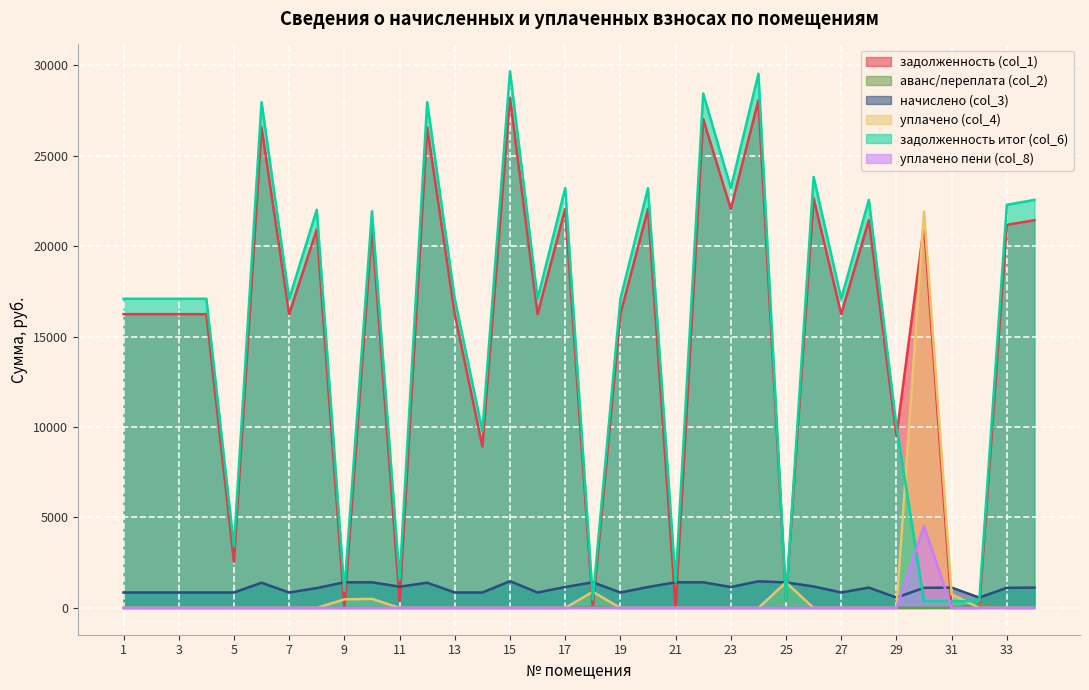

Reading left to right, extract all data points from this chart.

задолженность (col_1): 1=16242.0	2=16242.0	3=16242.0	4=16242.0	5=2551.5	6=26572.0	7=16242.0	8=20919.7	9=0.0	10=21014.6	11=391.2	12=26572.0	13=16242.0	14=8923.2	15=28196.2	16=16242.0	17=22056.6	18=0.0	19=16242.0	20=22056.6	21=1.0	22=27026.6	23=22056.6	24=28066.2	25=466.8	26=22641.4	27=16242.0	28=21439.4	29=9488.6	30=21179.5	31=0.0	32=0.0	33=21179.5	34=21439.4
аванс/переплата (col_2): 1=0.0	2=0.0	3=0.0	4=0.0	5=0.0	6=0.0	7=0.0	8=0.0	9=0.9	10=0.0	11=0.0	12=0.0	13=0.0	14=0.0	15=0.0	16=0.0	17=0.0	18=52.8	19=0.0	20=0.0	21=0.0	22=0.0	23=0.0	24=0.0	25=0.0	26=0.0	27=0.0	28=0.0	29=0.0	30=0.0	31=3.0	32=191.4	33=0.0	34=0.0
начислено (col_3): 1=850.5	2=850.5	3=850.5	4=850.5	5=850.5	6=1391.4	7=850.5	8=1095.5	9=1415.2	10=1415.2	11=1173.7	12=1391.4	13=850.5	14=850.5	15=1476.5	16=850.5	17=1155.0	18=1415.2	19=850.5	20=1155.0	21=1415.2	22=1415.2	23=1155.0	24=1469.7	25=1408.4	26=1185.6	27=850.5	28=1122.7	29=569.9	30=1109.0	31=1122.7	32=569.9	33=1109.0	34=1122.7
уплачено (col_4): 1=0.0	2=0.0	3=0.0	4=0.0	5=0.0	6=0.0	7=0.0	8=0.0	9=472.0	10=500.0	11=0.0	12=0.0	13=0.0	14=0.0	15=0.0	16=0.0	17=0.0	18=891.0	19=0.0	20=0.0	21=0.0	22=0.0	23=0.0	24=0.0	25=1410.0	26=0.0	27=0.0	28=0.0	29=0.0	30=21918.9	31=745.0	32=0.0	33=0.0	34=0.0
задолженность итог (col_6): 1=17092.5	2=17092.5	3=17092.5	4=17092.5	5=3402.0	6=27963.4	7=17092.5	8=22015.2	9=942.4	10=21929.9	11=1564.9	12=27963.4	13=17092.5	14=9773.7	15=29672.6	16=17092.5	17=23211.6	18=471.4	19=17092.5	20=23211.6	21=1416.3	22=28441.9	23=23211.6	24=29535.9	25=465.2	26=23827.0	27=17092.5	28=22562.1	29=10058.5	30=369.7	31=374.7	32=378.4	33=22288.6	34=22562.1
уплачено пени (col_8): 1=0.0	2=0.0	3=0.0	4=0.0	5=0.0	6=0.0	7=0.0	8=0.0	9=0.0	10=0.0	11=0.0	12=0.0	13=0.0	14=0.0	15=0.0	16=0.0	17=0.0	18=0.0	19=0.0	20=0.0	21=0.0	22=0.0	23=0.0	24=0.0	25=0.0	26=0.0	27=0.0	28=0.0	29=0.0	30=4523.3	31=0.0	32=0.0	33=0.0	34=0.0